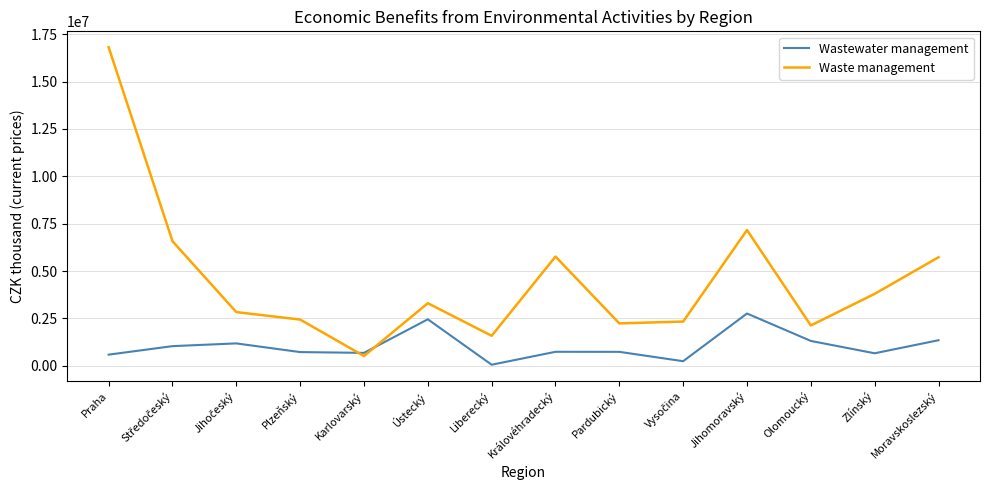

What is the difference between the maximum and minimum values in the Wastewater management series?

2702453